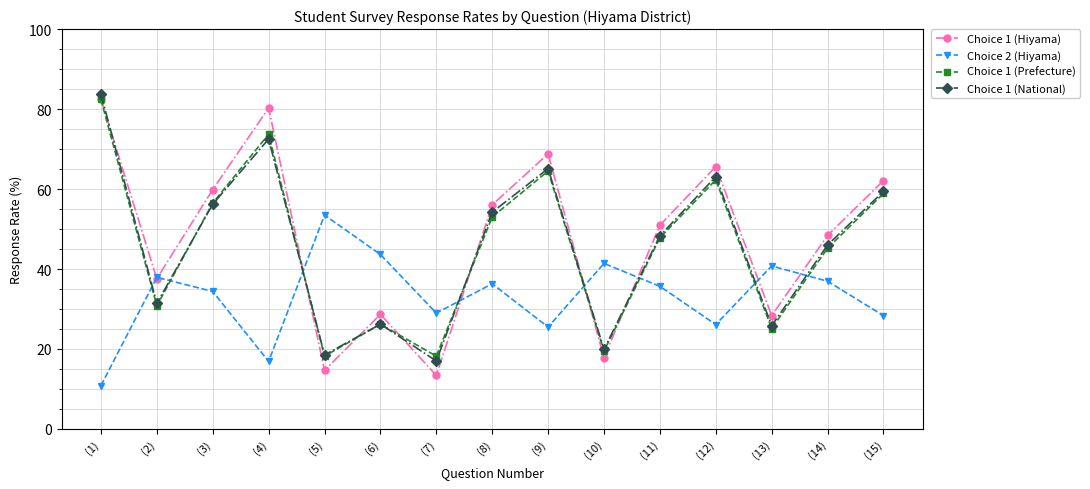

Read the Choice 1 (Hiyama) value at (7).

13.4